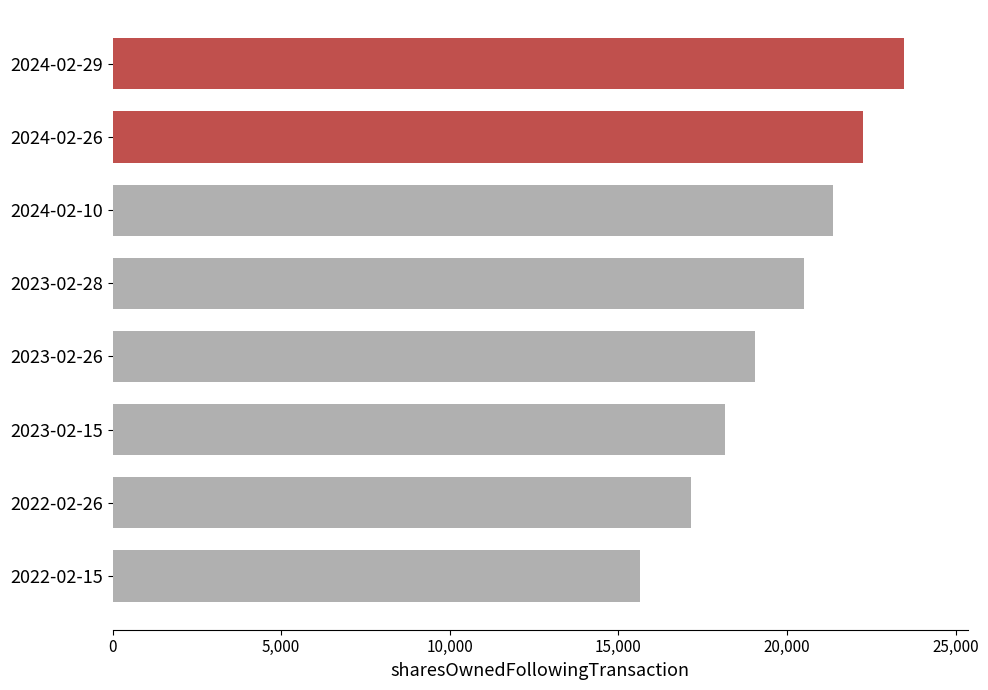

Count the values in the range 18162 to 22265.

5